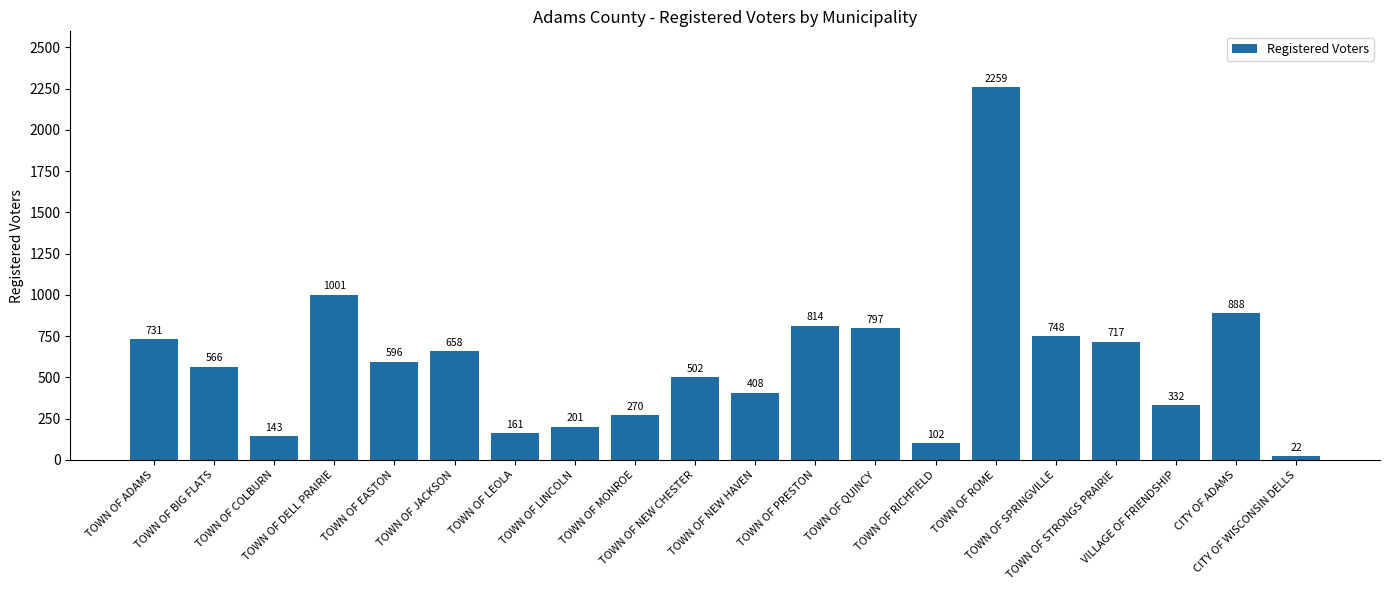

Reading left to right, extract all data points from this chart.

TOWN OF ADAMS=731	TOWN OF BIG FLATS=566	TOWN OF COLBURN=143	TOWN OF DELL PRAIRIE=1001	TOWN OF EASTON=596	TOWN OF JACKSON=658	TOWN OF LEOLA=161	TOWN OF LINCOLN=201	TOWN OF MONROE=270	TOWN OF NEW CHESTER=502	TOWN OF NEW HAVEN=408	TOWN OF PRESTON=814	TOWN OF QUINCY=797	TOWN OF RICHFIELD=102	TOWN OF ROME=2259	TOWN OF SPRINGVILLE=748	TOWN OF STRONGS PRAIRIE=717	VILLAGE OF FRIENDSHIP=332	CITY OF ADAMS=888	CITY OF WISCONSIN DELLS=22